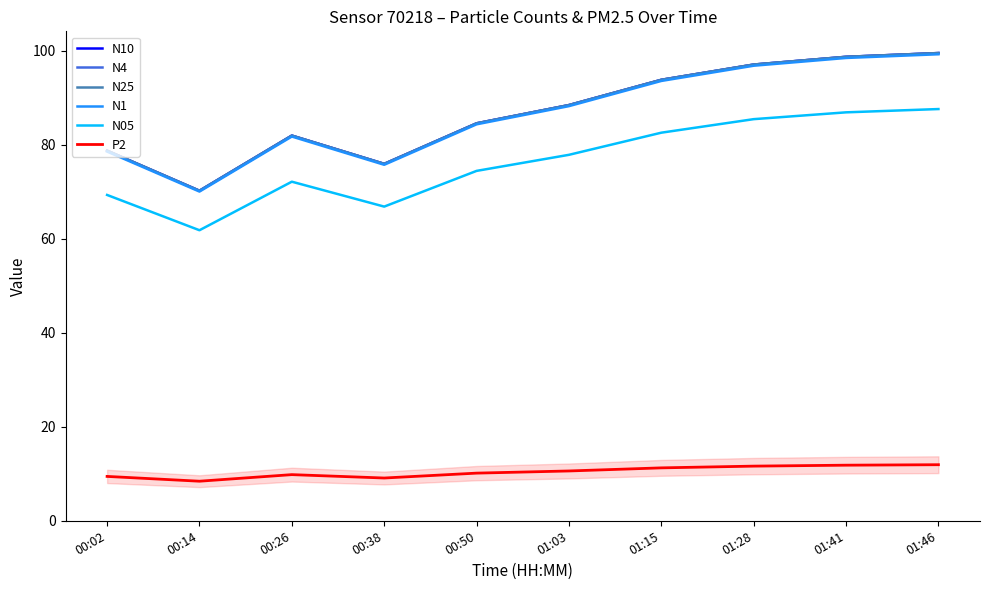

List the labels in order of N1 value, largest first.

01:46, 01:41, 01:28, 01:15, 01:03, 00:50, 00:26, 00:02, 00:38, 00:14